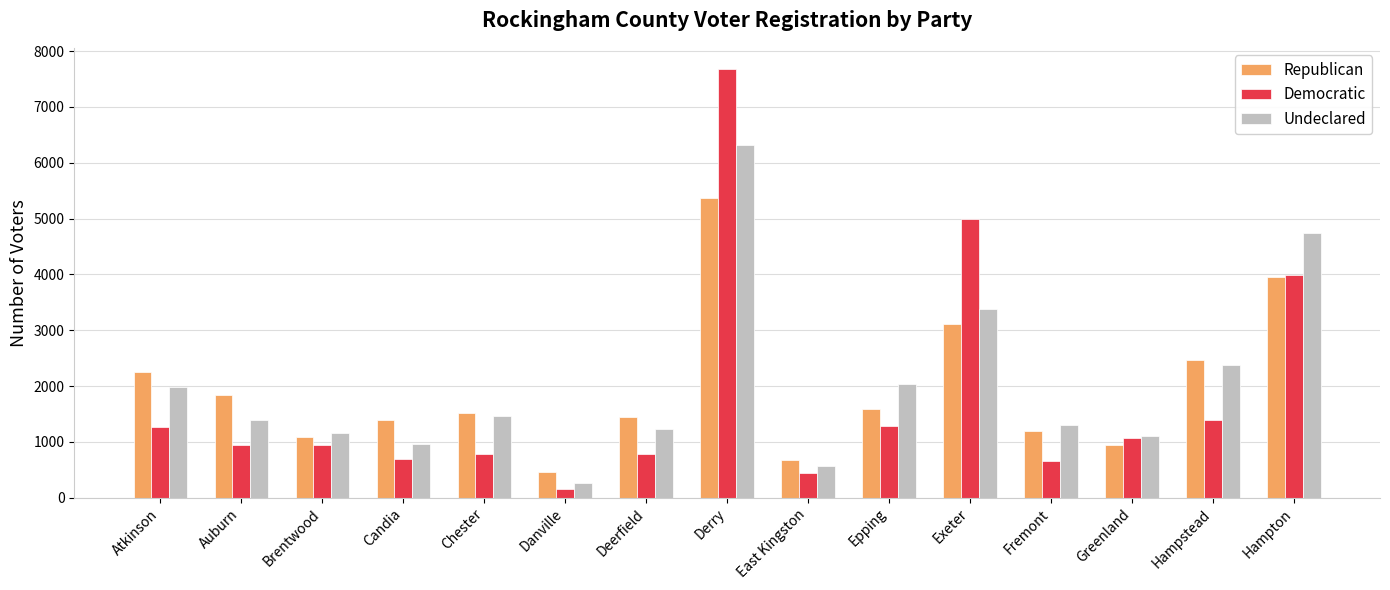

Read the Undeclared value at Derry.

6317